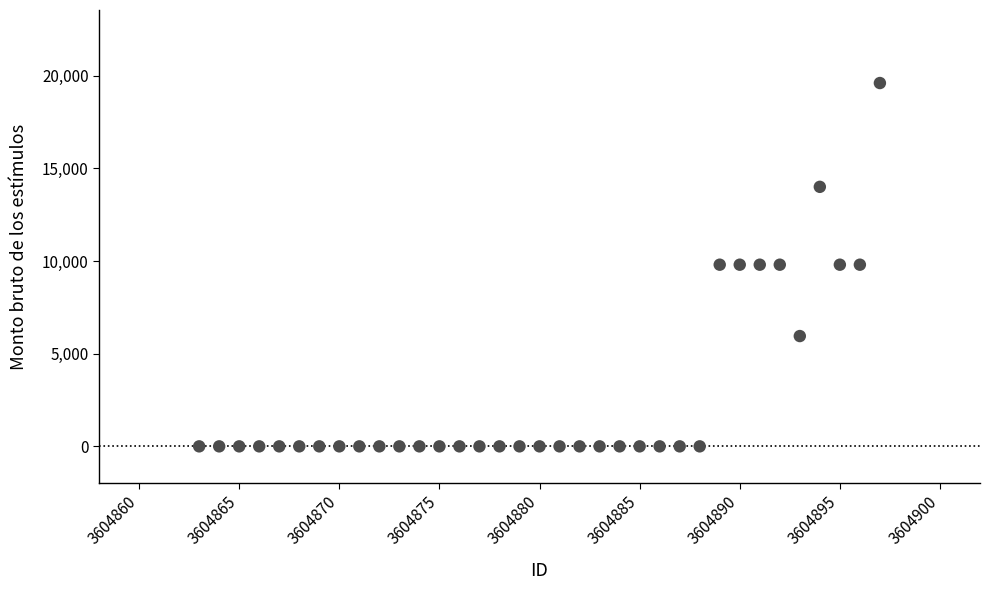

What is the range of X values (max minus min)?

34